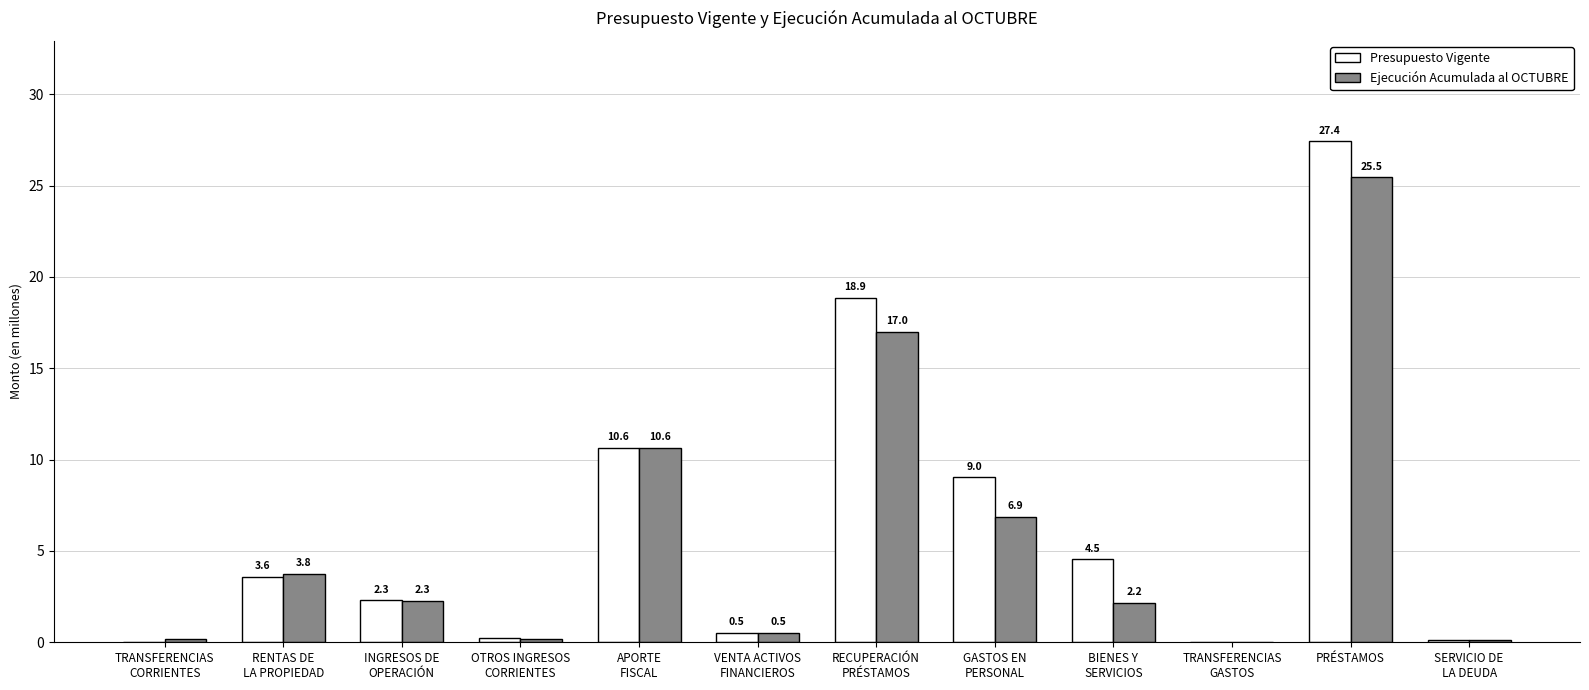

Which series has the largest total across all categories?

Presupuesto Vigente